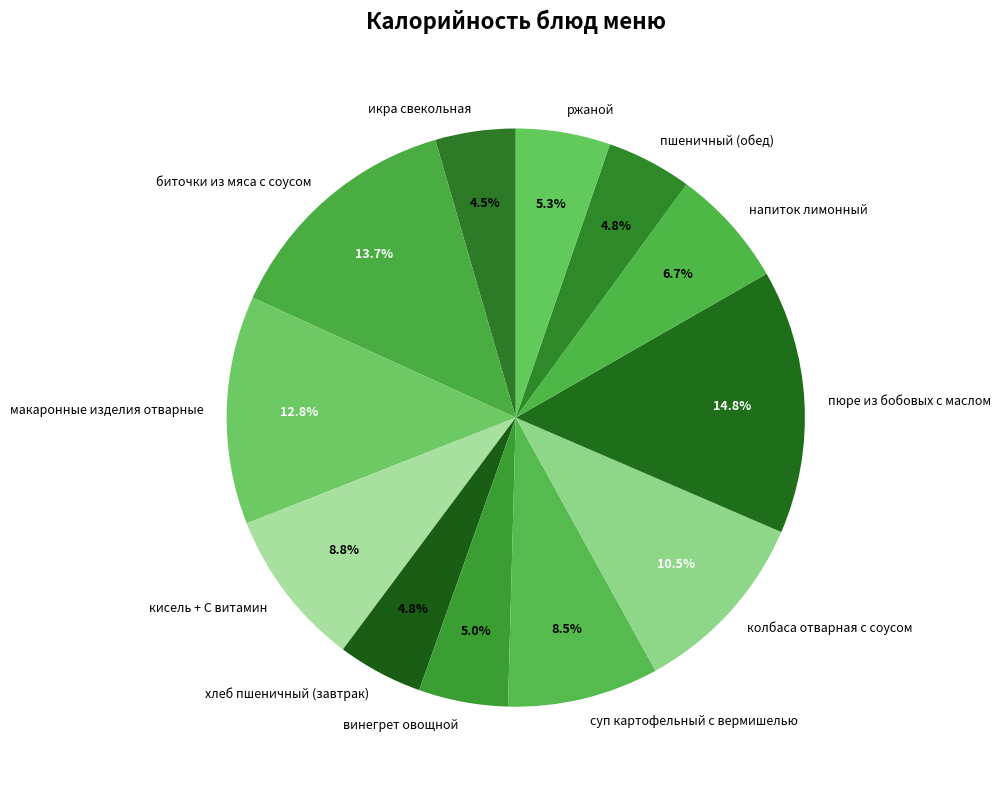

Is напиток лимонный the majority of the pie?

No